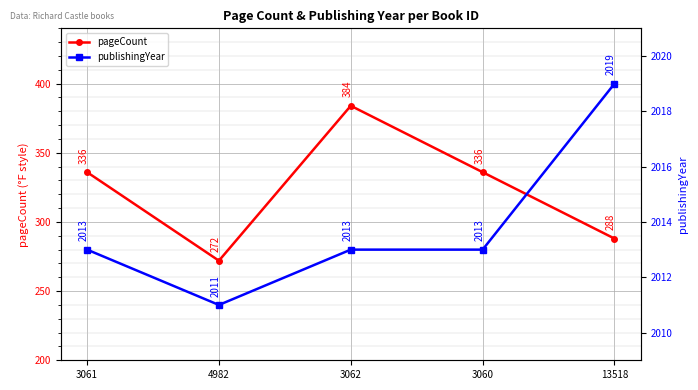

Rank the series by their average value, from highest to lowest.

publishingYear, pageCount